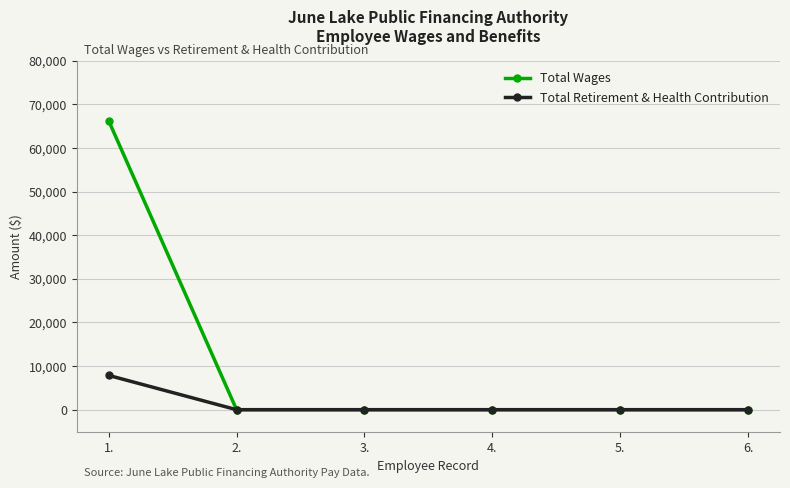

The value of Total Retirement & Health Contribution at 2. is -5063. True or false?

False